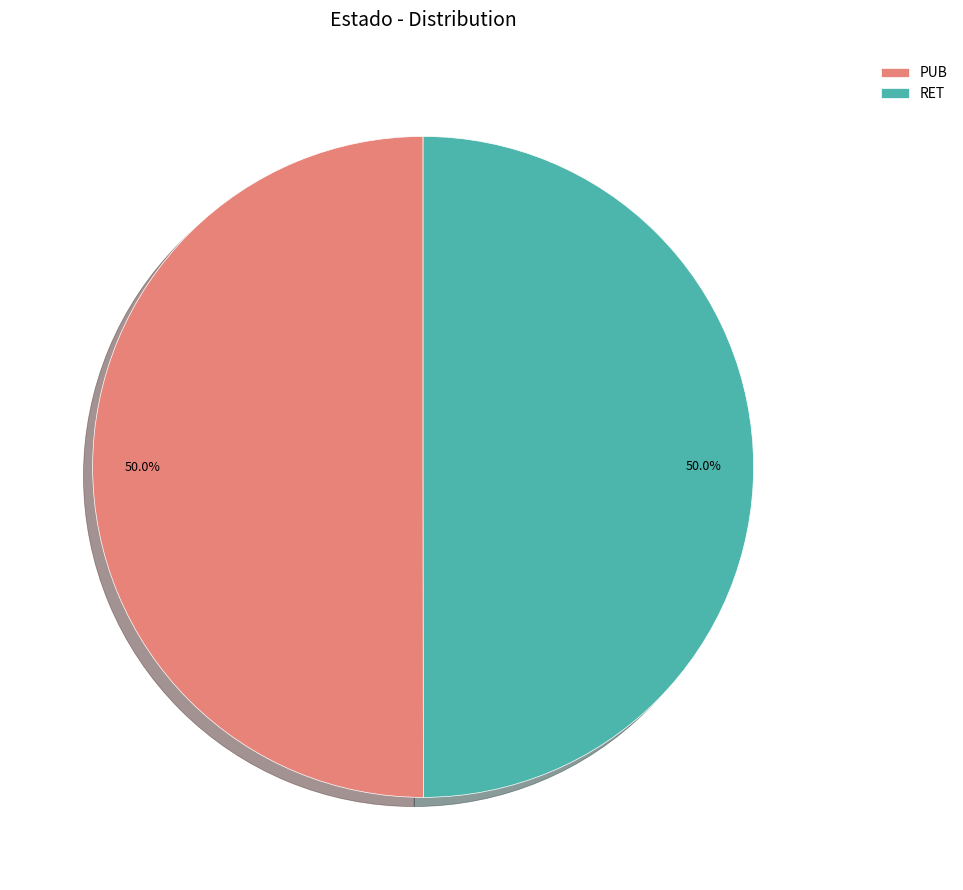

Combined, what portion of the pie is PUB and RET?

100.0%